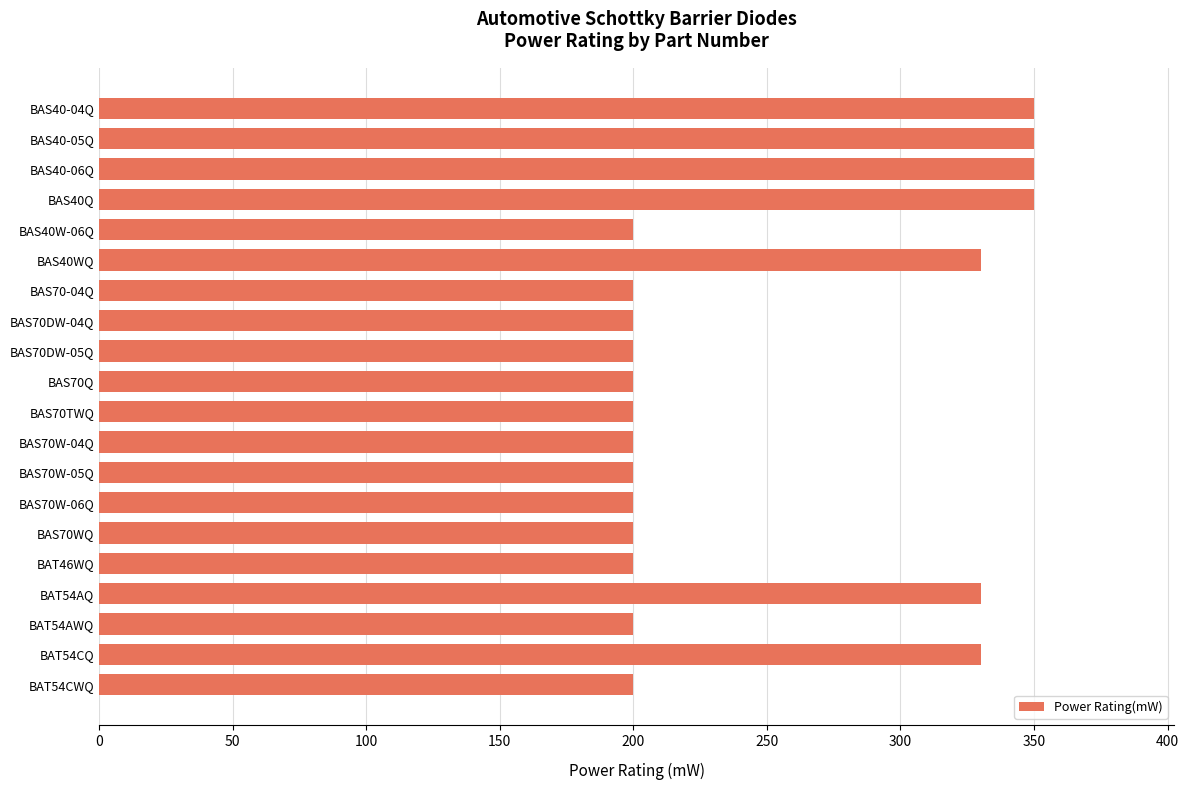

What is the minimum value shown in the chart?

200